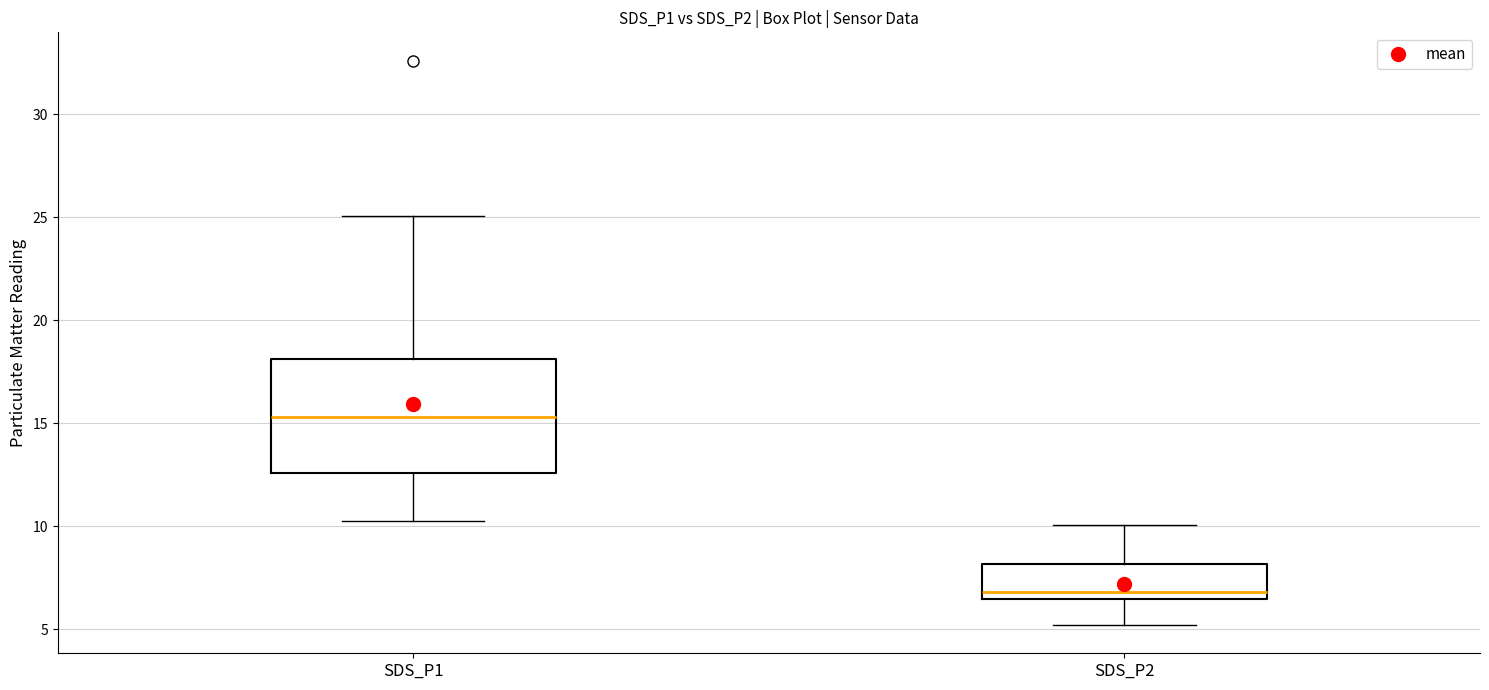

Where does the median line of the box for SDS_P1 sit on the y-axis? The values are not printed on the chart, so give them approximately, as read against the axis.

15.5